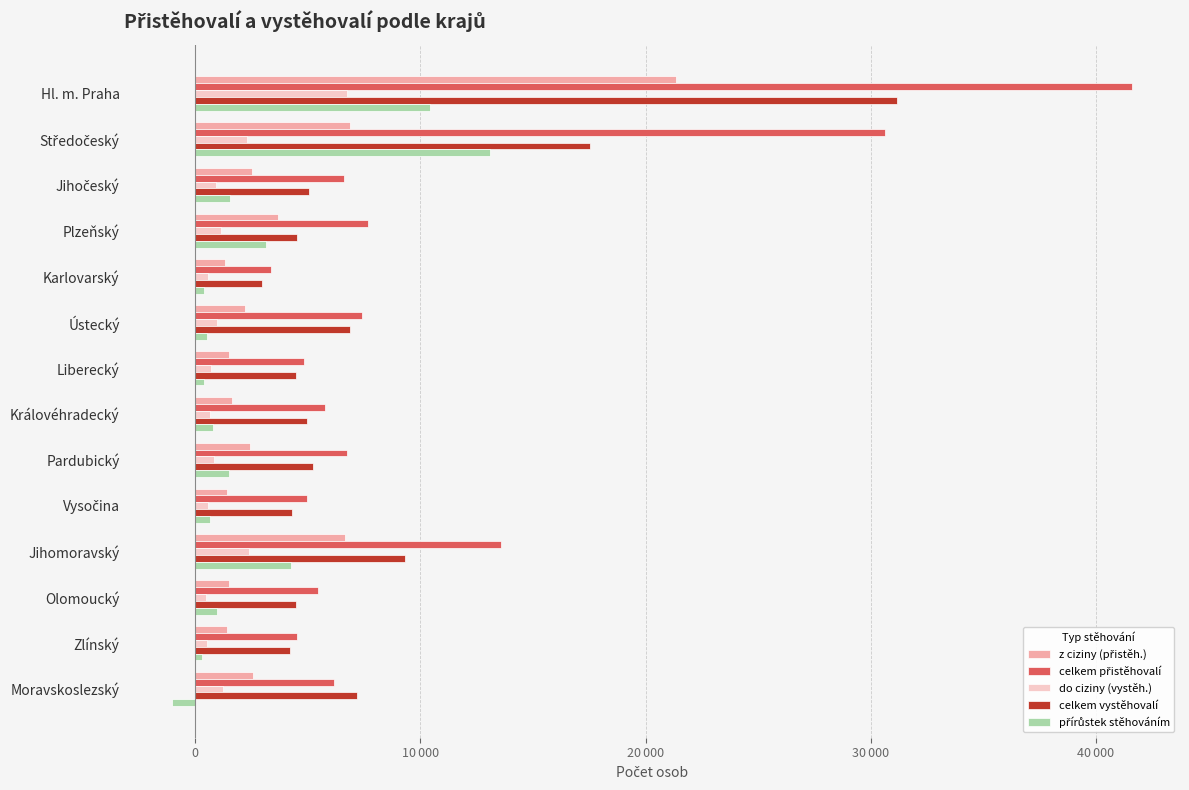

How many data points in do ciziny (vystěh.) are less than 937?

7